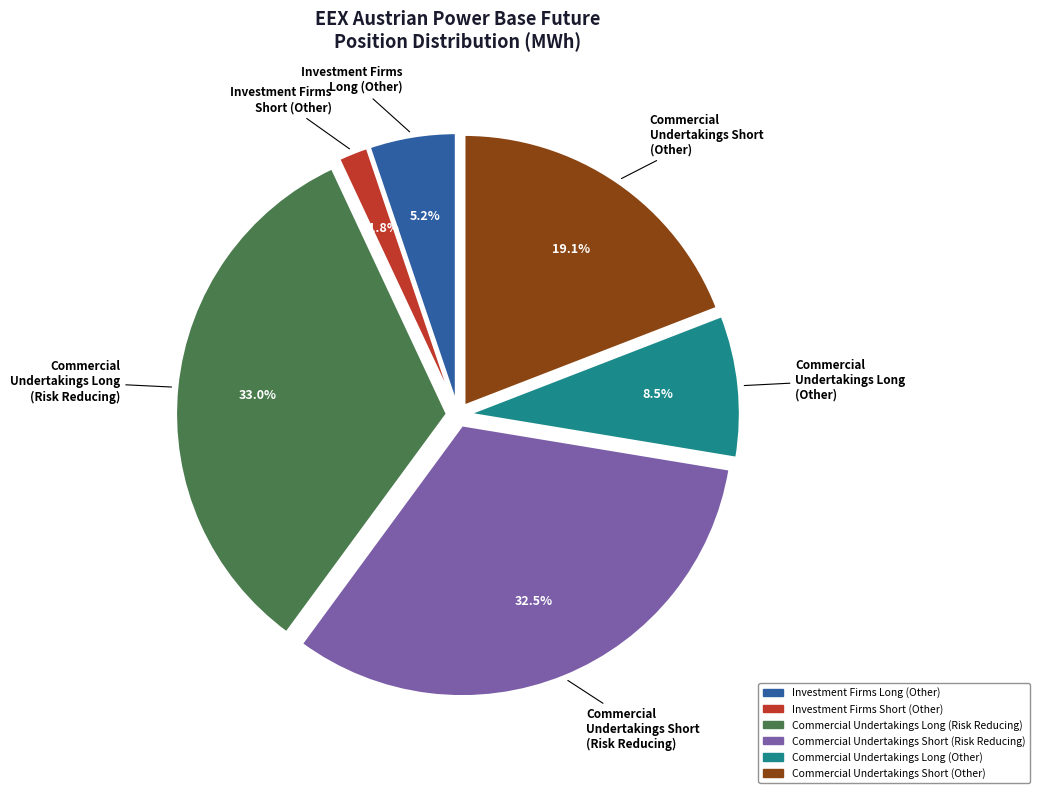

How much of the chart is everything except Commercial Undertakings Long (Other)?

91.5%